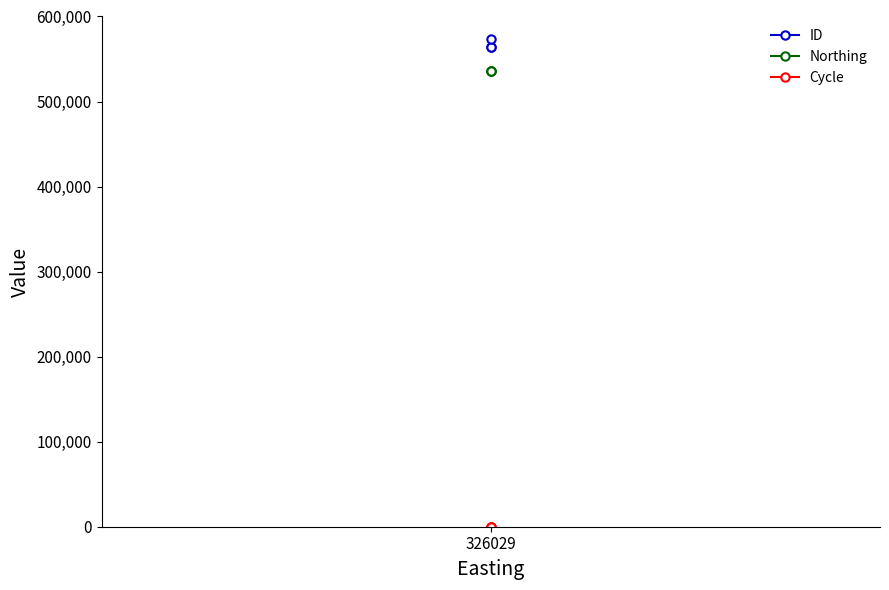

Which category has the highest value in the Cycle series?

326029